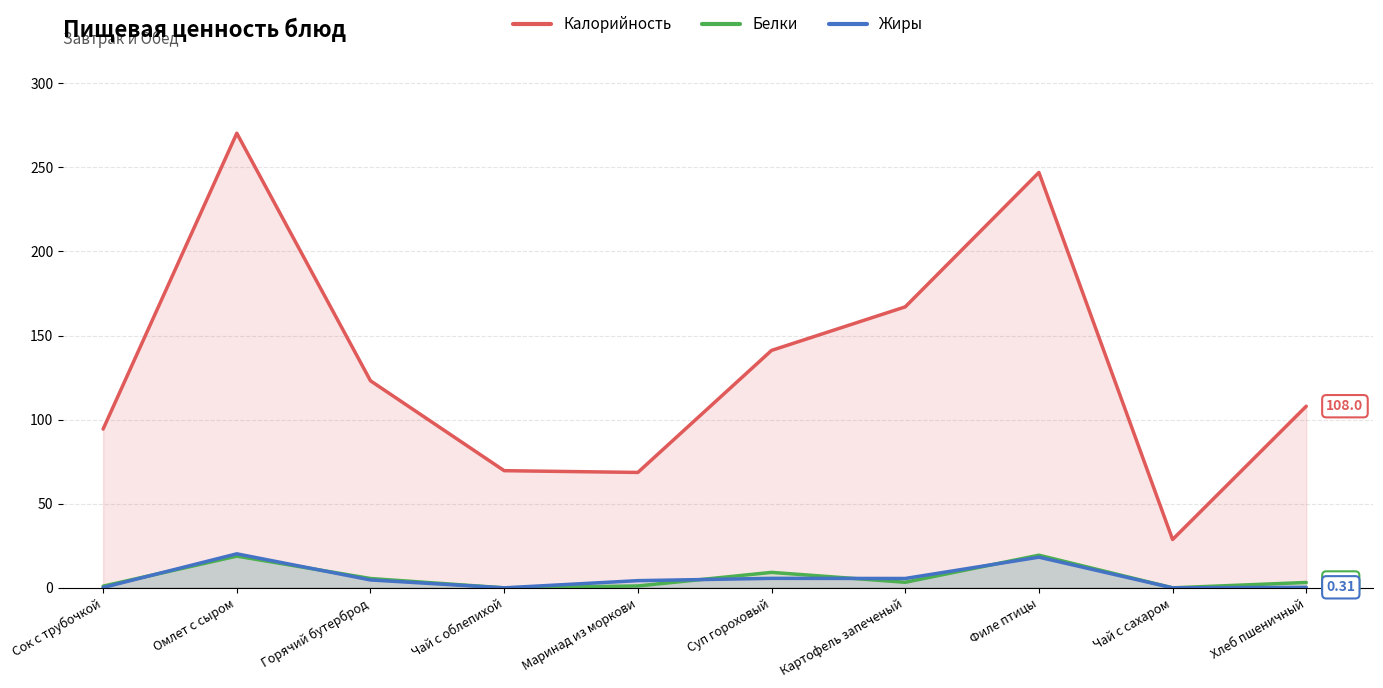

Reading left to right, transcribe all the data shown in this chart.

Калорийность: Сок с трубочкой=94.4	Омлет с сыром=270.3	Горячий бутерброд=123.1	Чай с облепихой=69.7	Маринад из моркови=68.6	Суп гороховый=141.2	Картофель запеченый=167.1	Филе птицы=247.0	Чай с сахаром=28.7	Хлеб пшеничный=108.0
Белки: Сок с трубочкой=1.0	Омлет с сыром=18.9	Горячий бутерброд=5.5	Чай с облепихой=0.0	Маринад из моркови=1.1	Суп гороховый=9.2	Картофель запеченый=3.3	Филе птицы=19.4	Чай с сахаром=0.0	Хлеб пшеничный=3.2
Жиры: Сок с трубочкой=0.2	Омлет с сыром=20.2	Горячий бутерброд=4.7	Чай с облепихой=0.0	Маринад из моркови=4.3	Суп гороховый=5.6	Картофель запеченый=5.6	Филе птицы=18.2	Чай с сахаром=0.0	Хлеб пшеничный=0.3